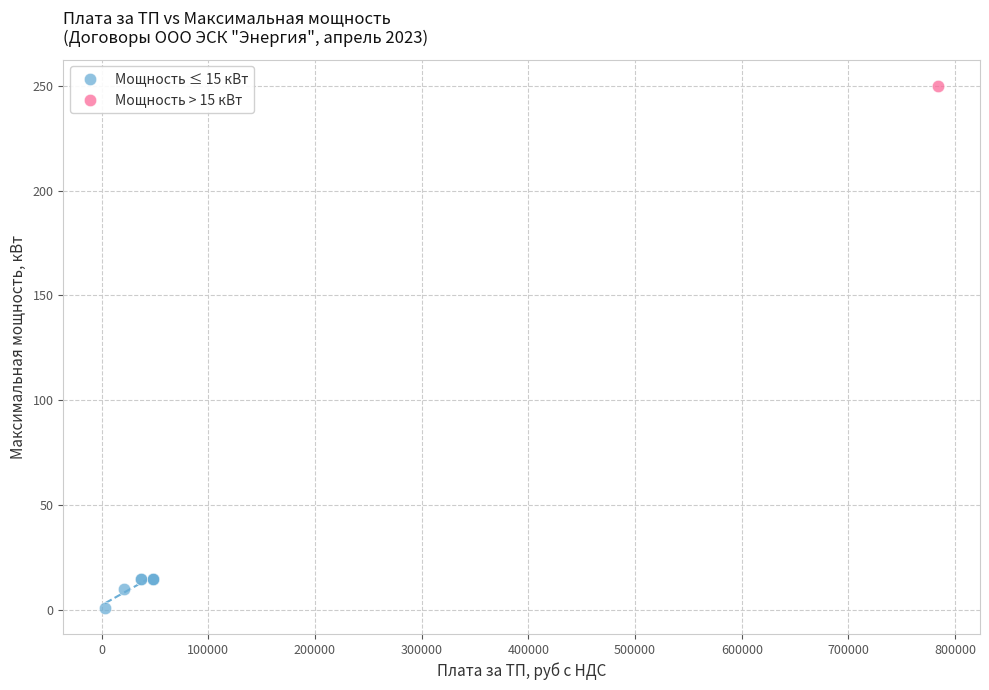

What are all the series names shown in the legend?

Мощность ≤ 15 кВт, Мощность > 15 кВт